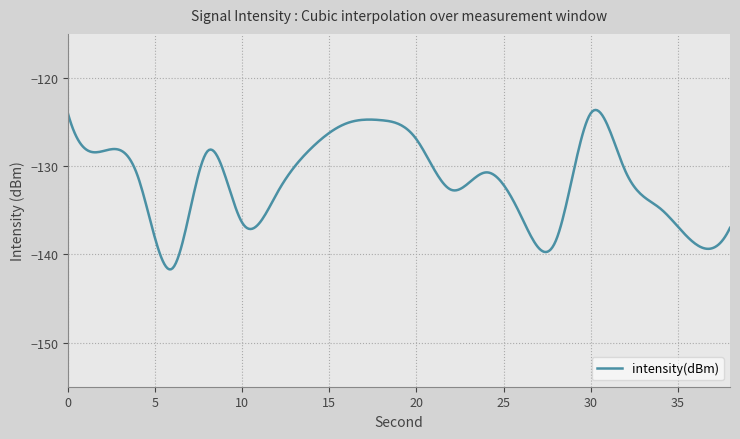

What is the maximum value shown in the chart?

-123.6